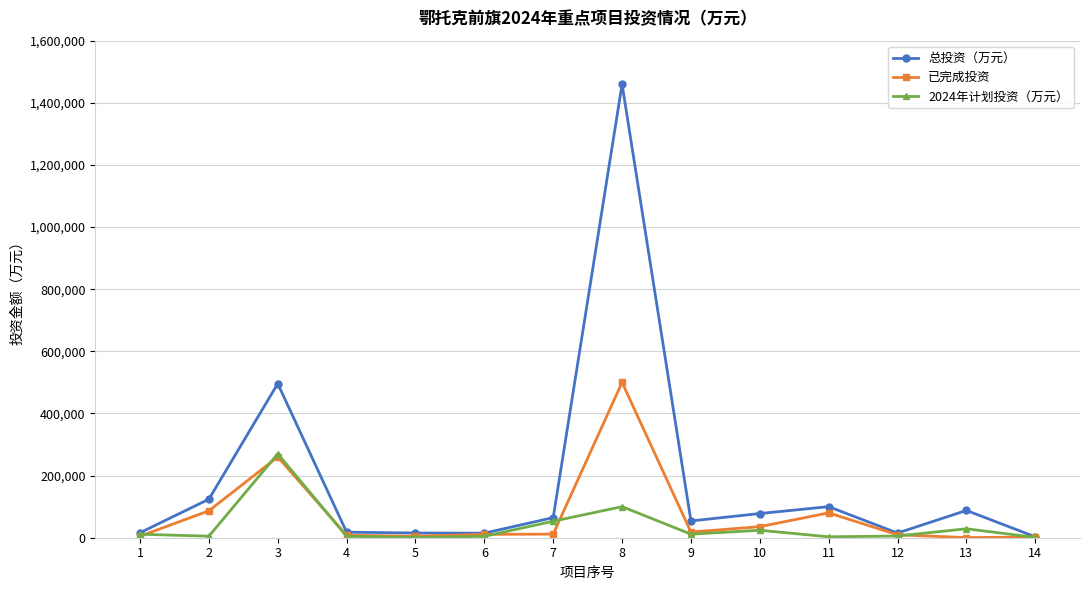

How many lines are shown in the chart?

3